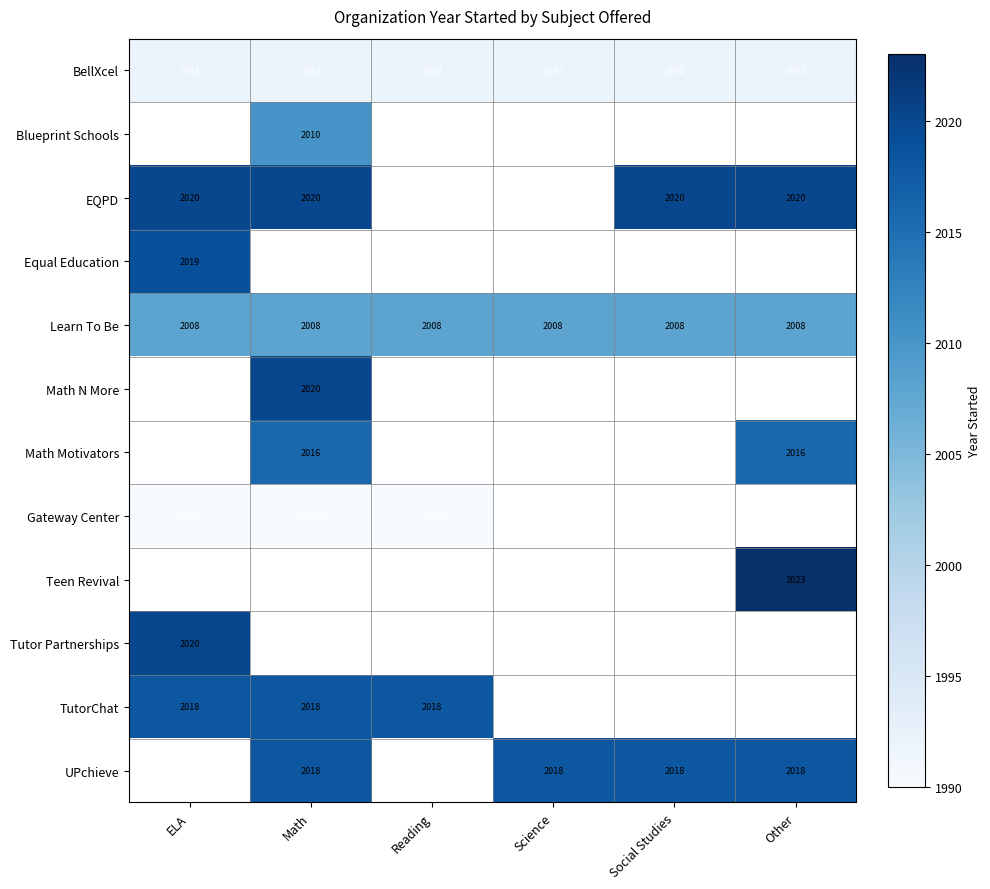

Is it true that BellXcel equals 2790 at Reading?

False